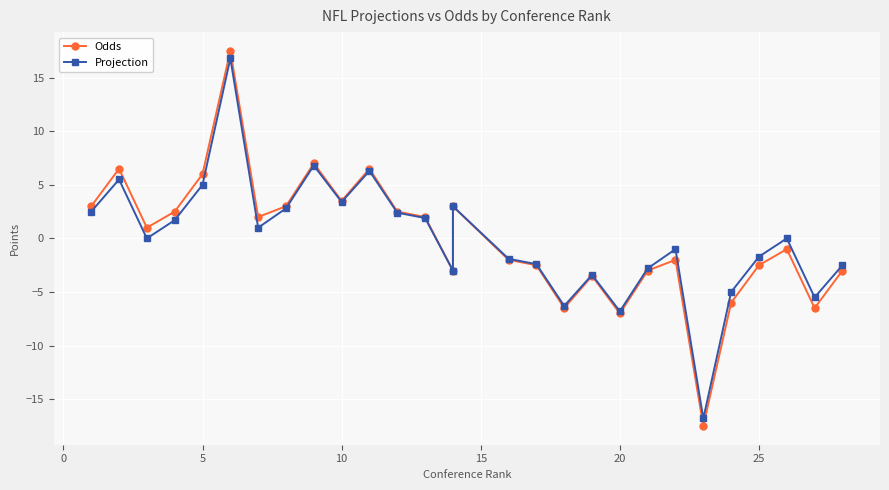

Which series has the largest total across all categories?

Odds